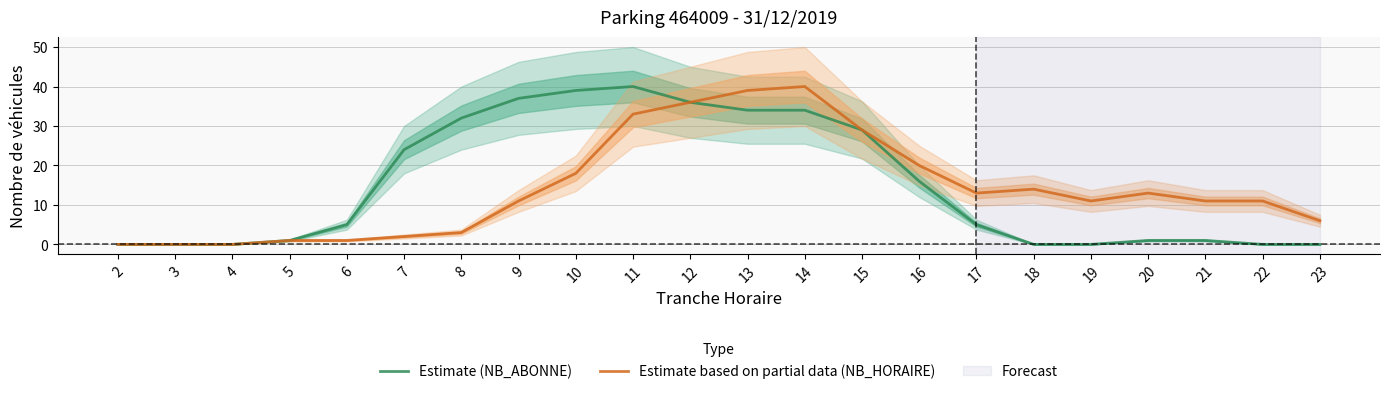

Rank the categories by Estimate based on partial data (NB_HORAIRE) value from lowest to highest.

2, 3, 4, 5, 6, 7, 8, 23, 9, 19, 21, 22, 17, 20, 18, 10, 16, 15, 11, 12, 13, 14